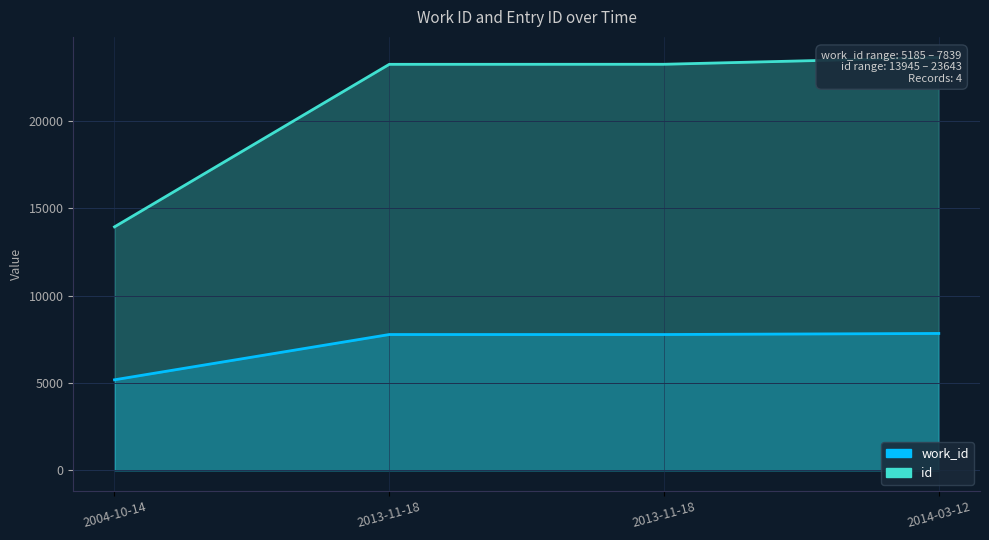

What is the spread (max minus min) of values at 2014-03-12?

15804